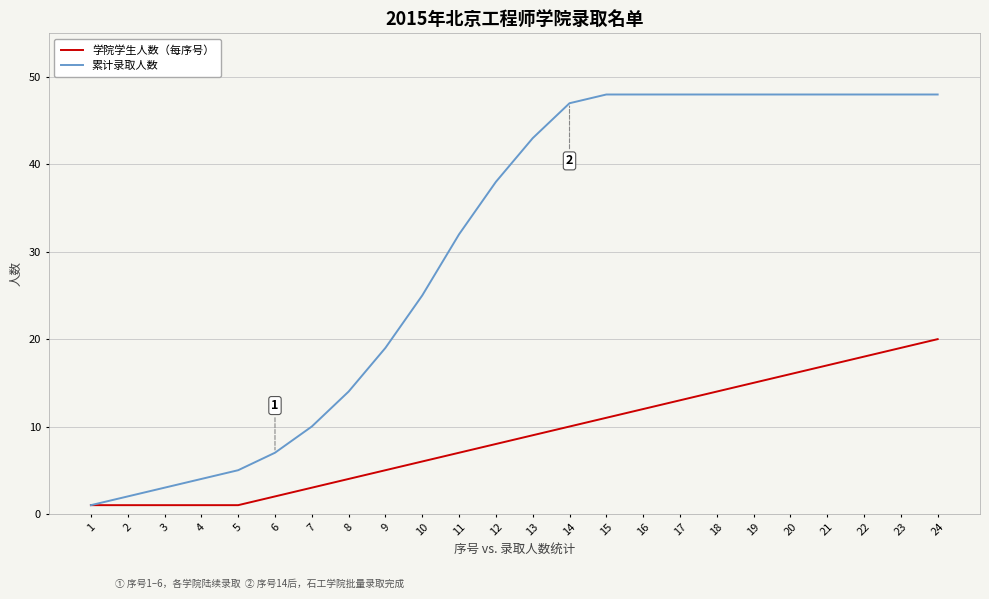

At 12, list the series in order from largest to smallest.

累计录取人数, 学院学生人数（每序号）